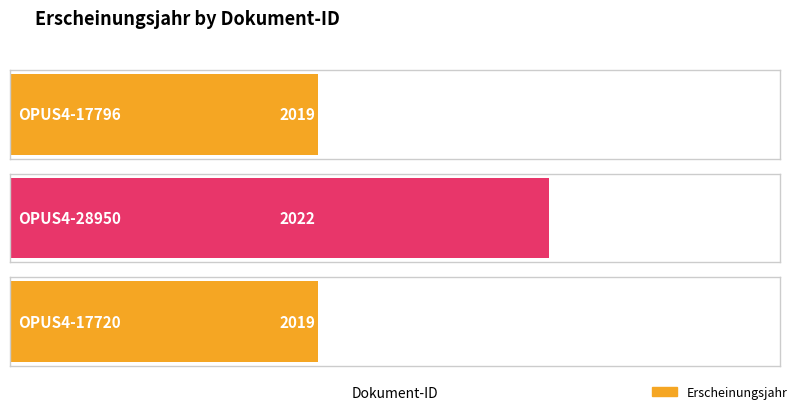

How many bars are there in total?

3